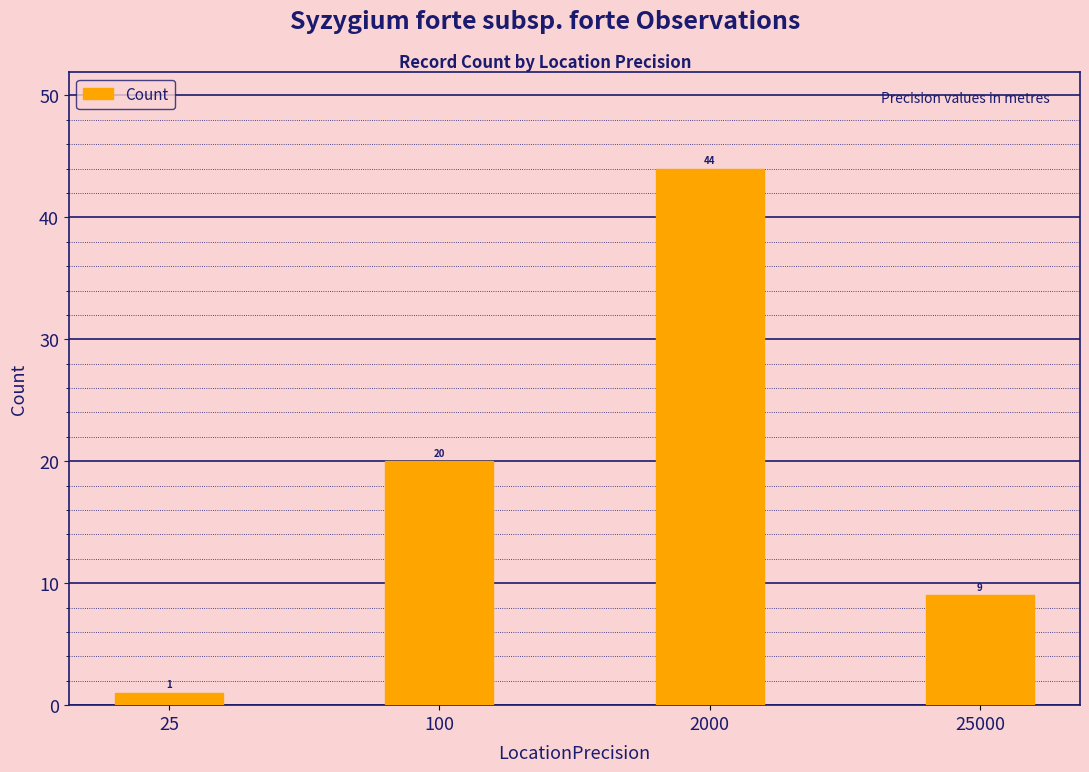

List the labels in order of value, smallest first.

25, 25000, 100, 2000